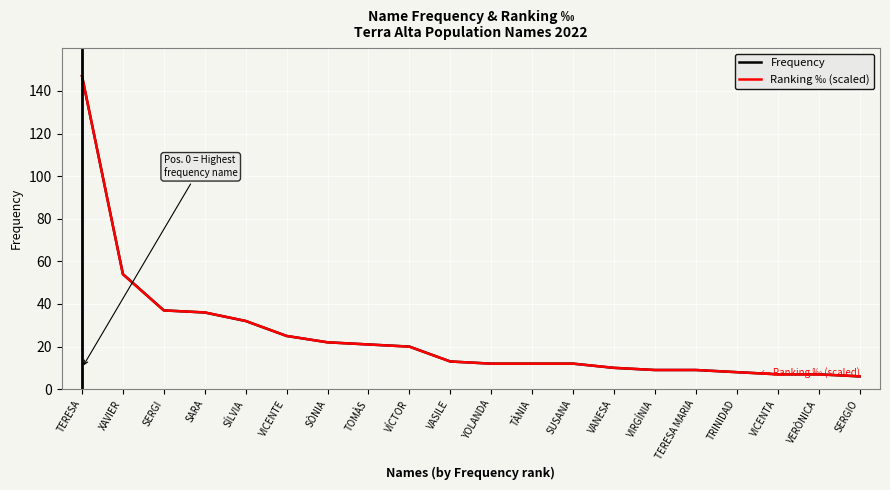

At which category is the sum across all series the highest?

TERESA